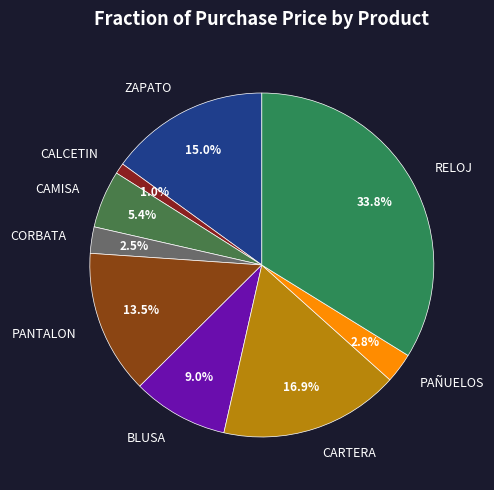

Approximately how many times larger is the value at RELOJ compared to CARTERA?

2.0